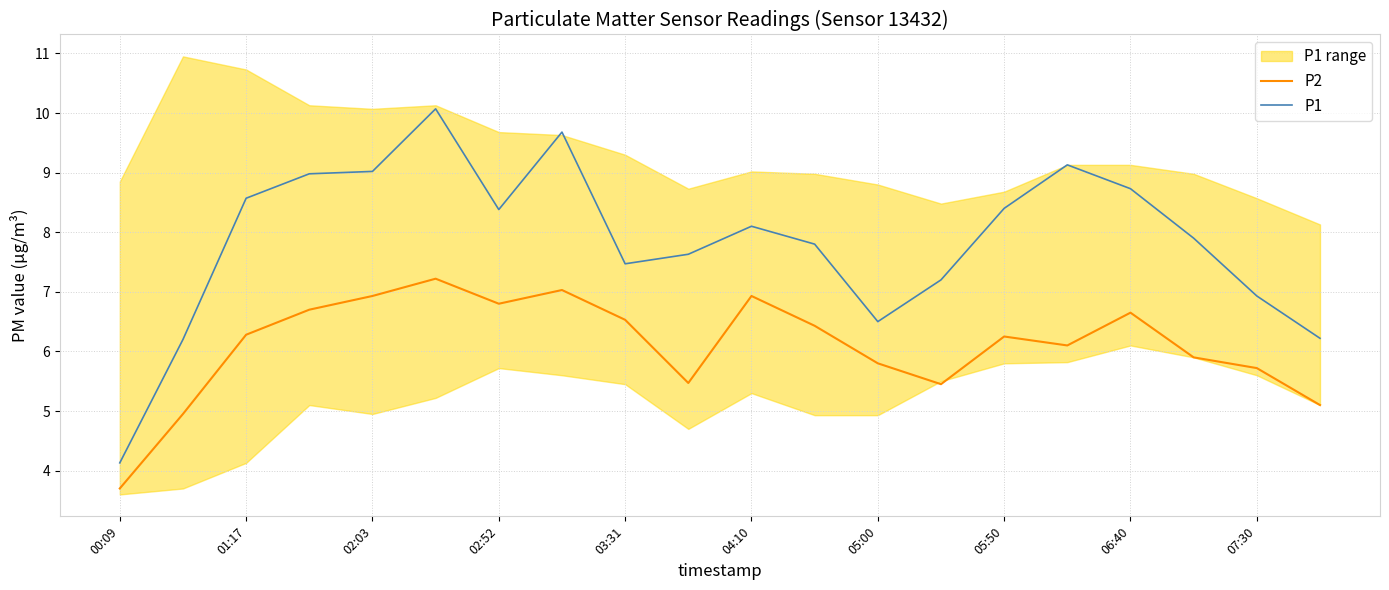

Count the number of categories in the chart.

20